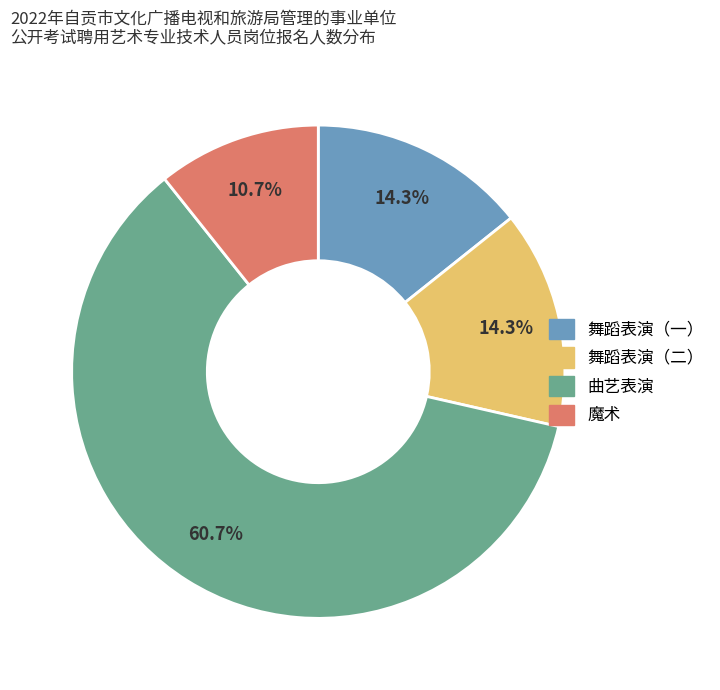

What percentage is the 舞蹈表演（二） slice, to the nearest percent?

14%